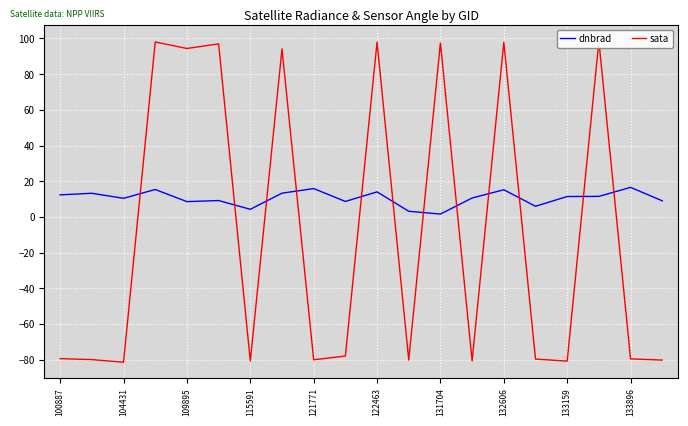

What is the difference between the maximum and second lowest values in the dnbrad series?

13.4